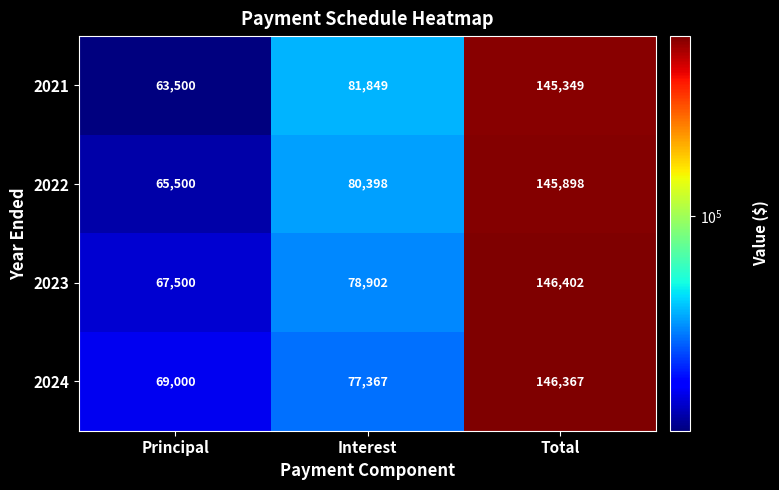

What is the total value across all series at Principal?

265500